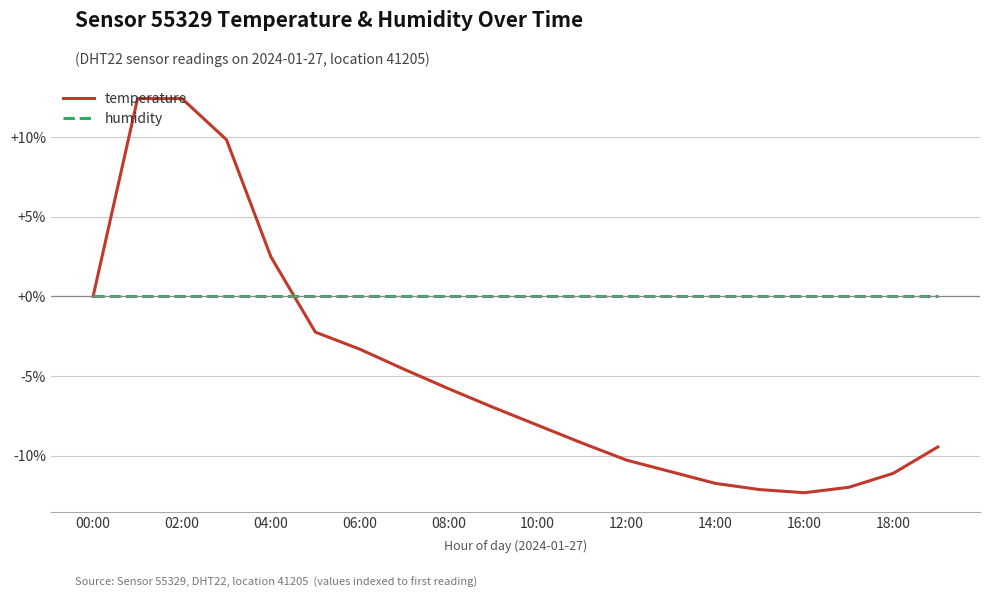

What is the maximum value shown in the chart?

12.4